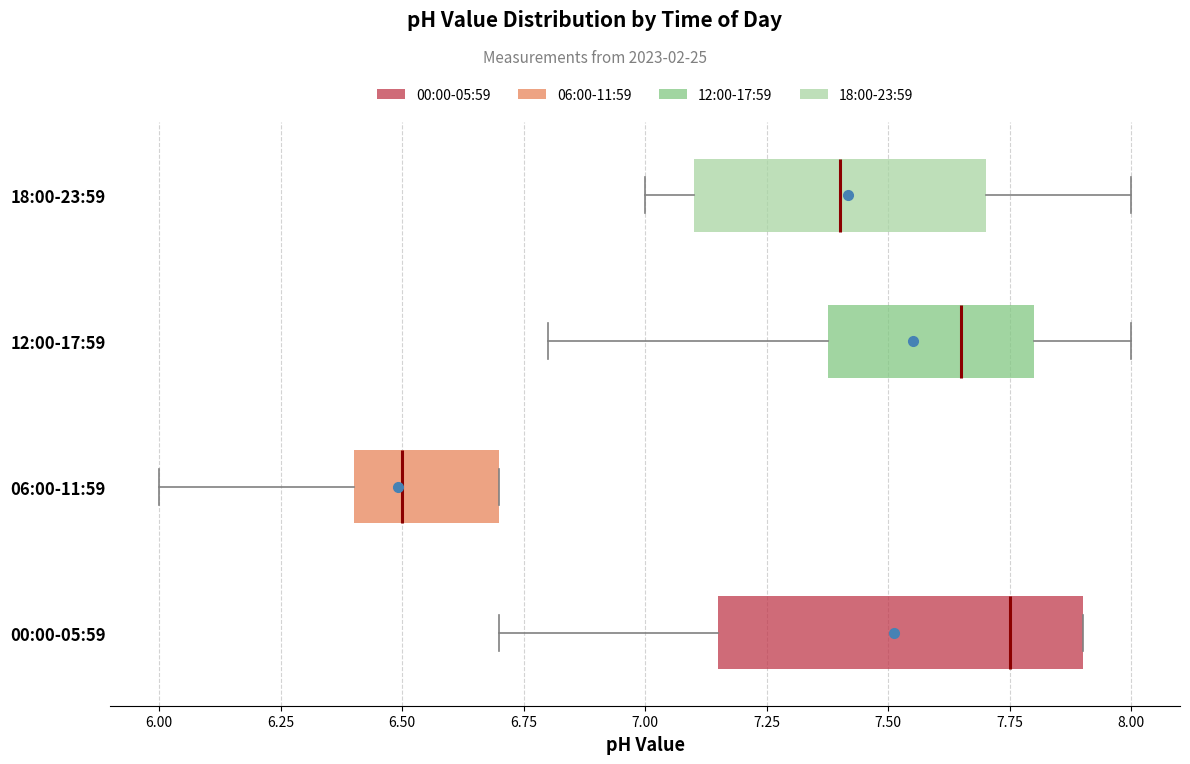

Reading bottom to top, read every box against the x-axis: the position of its median line, the range the box covers, and the ends of its whiskers. The values are not printed on the chart, so give them approximately, as read against the axis.

00:00-05:59: median 7.75, box 7.15 to 7.90, whiskers 6.70 to 7.90
06:00-11:59: median 6.50, box 6.40 to 6.70, whiskers 6.00 to 6.70
12:00-17:59: median 7.65, box 7.40 to 7.80, whiskers 6.80 to 8.00
18:00-23:59: median 7.40, box 7.10 to 7.70, whiskers 7.00 to 8.00